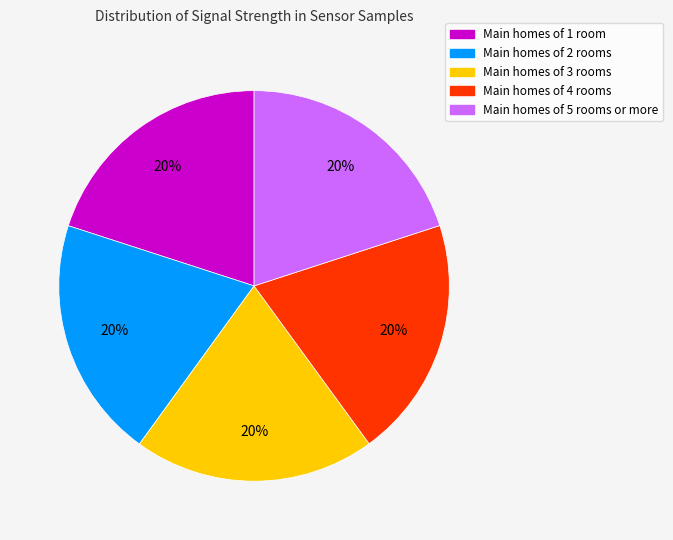

Does any single category account for the majority?

No